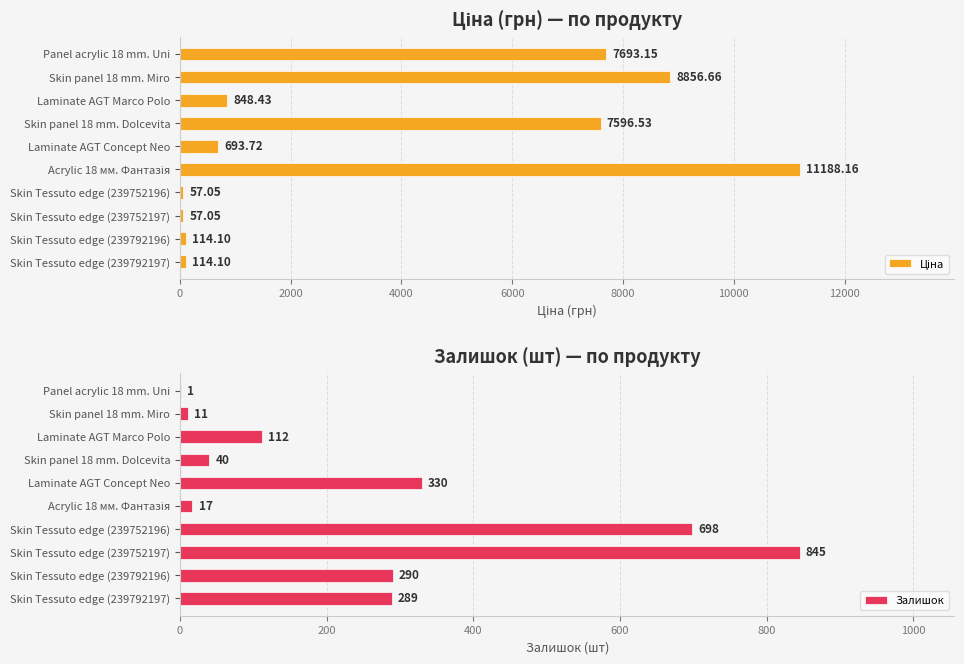

Which series has the widest spread of values?

Ціна